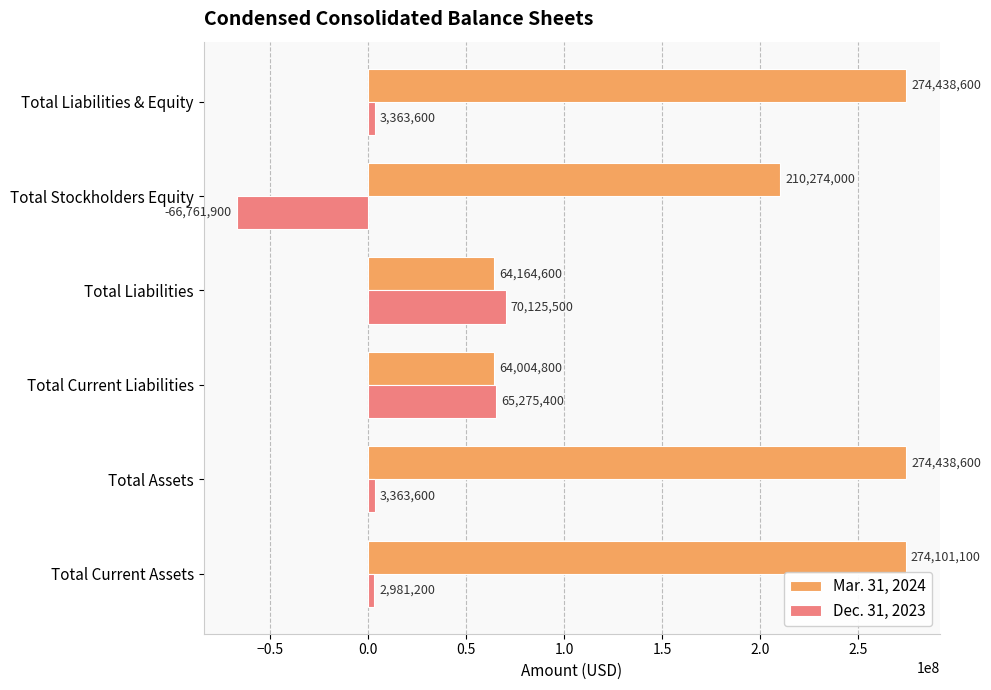

Which series has the largest range (max minus min)?

Mar. 31, 2024